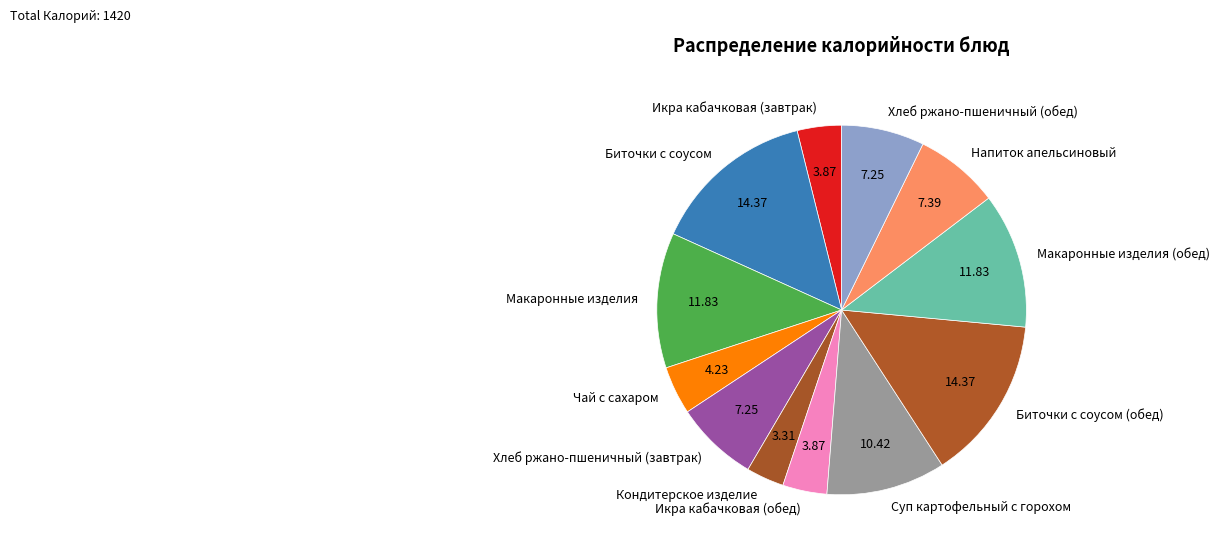

Which category has the smallest portion of the pie?

Кондитерское изделие